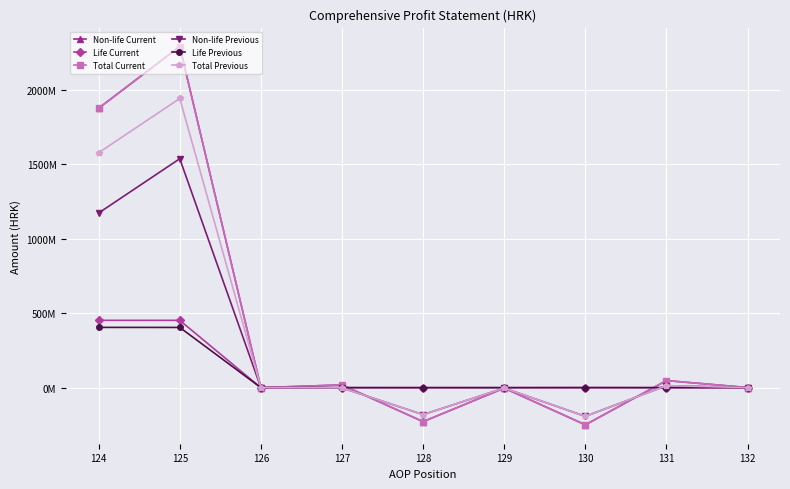

Where is the first local minimum for Non-life Current?

126